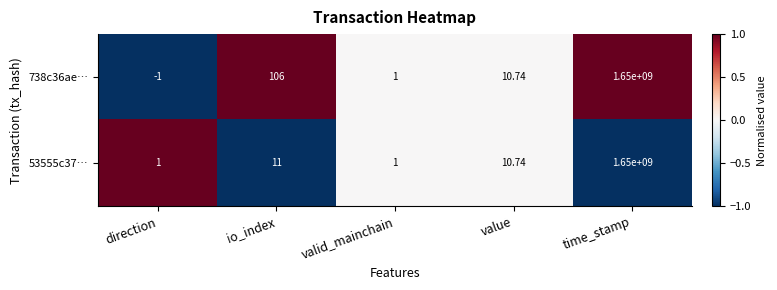

Where does the 53555c37… series first go above 10?

io_index